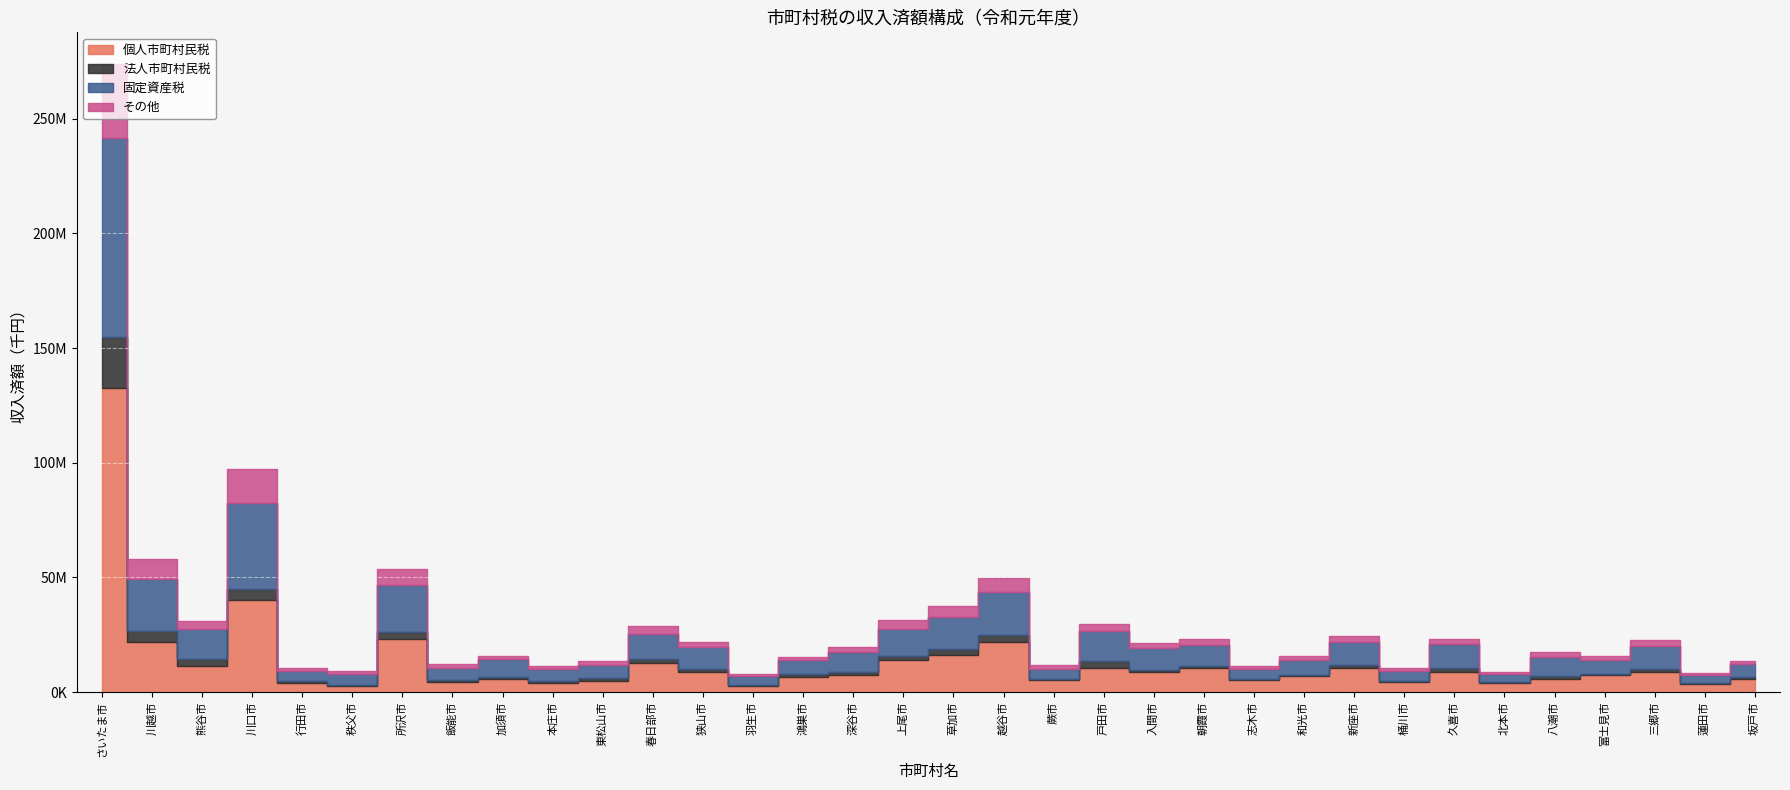

Is the value of その他 at 北本市 greater than the value of 固定資産税 at 久喜市?

No